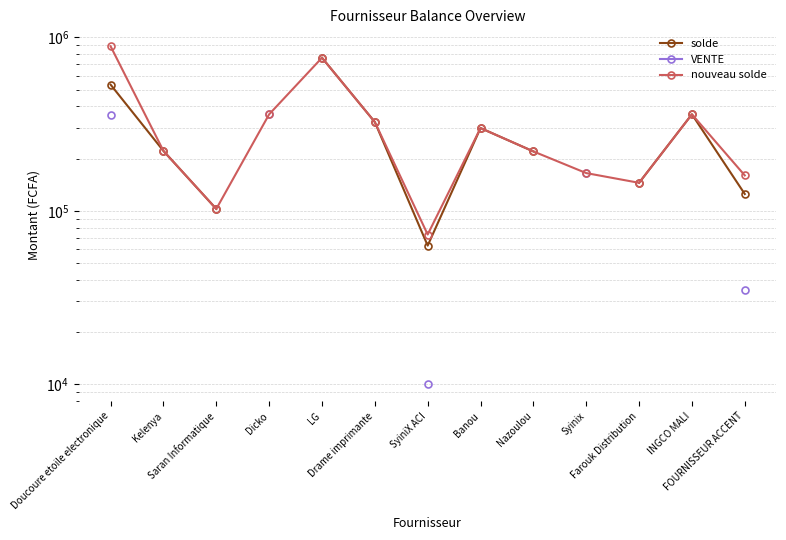

True or false: nouveau solde and solde cross at least once.

False